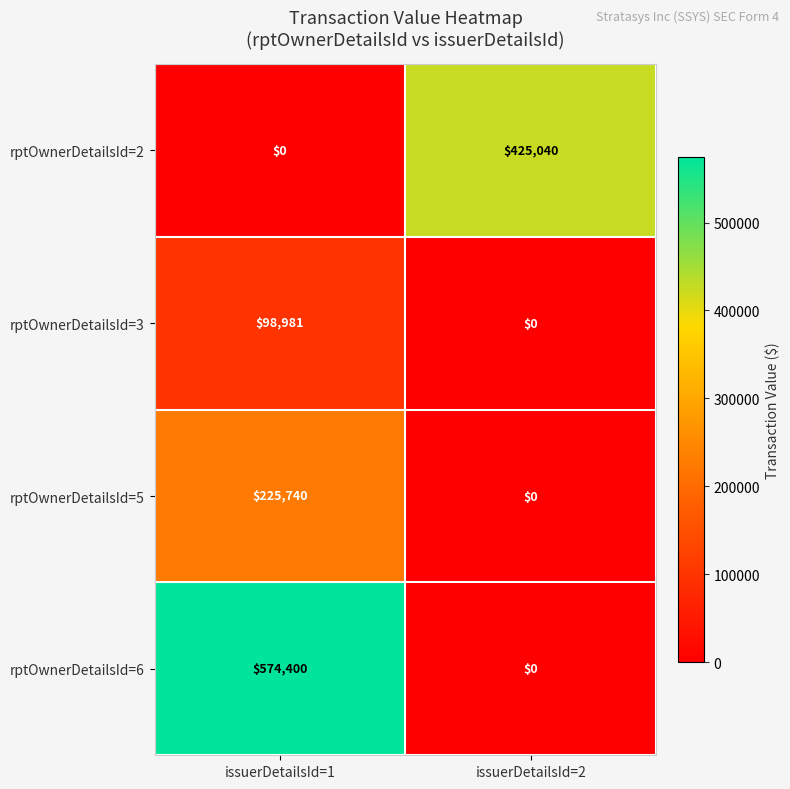

What is the total value across all series at issuerDetailsId=1?

899121